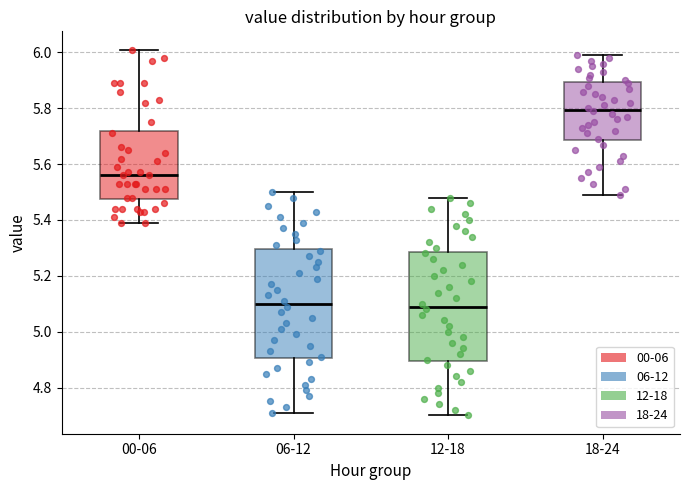

Reading left to right, transcribe this box plot: for each box, give where its median line is, the range the box spans, and where its two whiskers end, as read against the y-axis. The values are not printed on the chart, so give them approximately, as read against the axis.

00-06: median 5.56, box 5.48 to 5.72, whiskers 5.40 to 6.02
06-12: median 5.10, box 4.90 to 5.30, whiskers 4.72 to 5.50
12-18: median 5.10, box 4.90 to 5.28, whiskers 4.70 to 5.48
18-24: median 5.80, box 5.68 to 5.90, whiskers 5.50 to 6.00